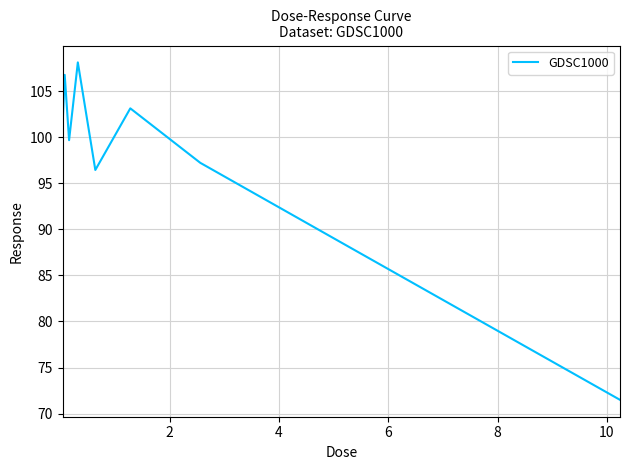

What is the minimum value shown in the chart?

71.5